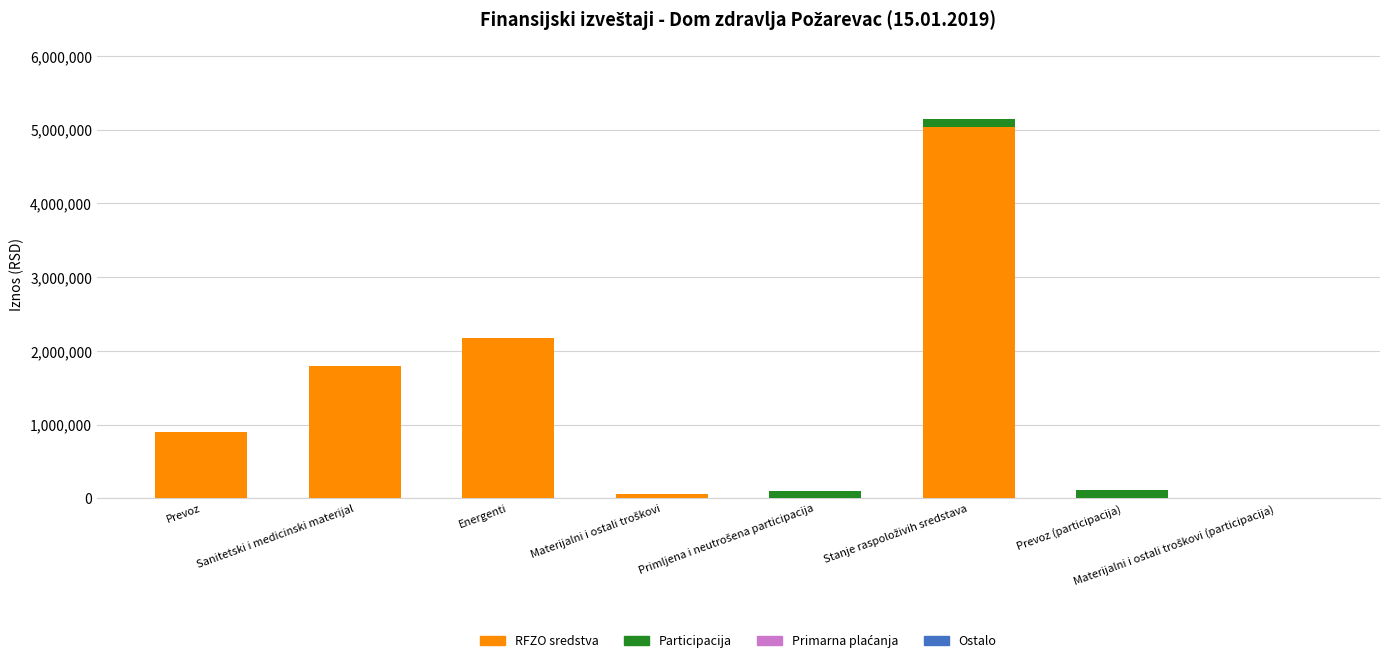

At which label is RFZO sredstva closest to 2514963?

Energenti